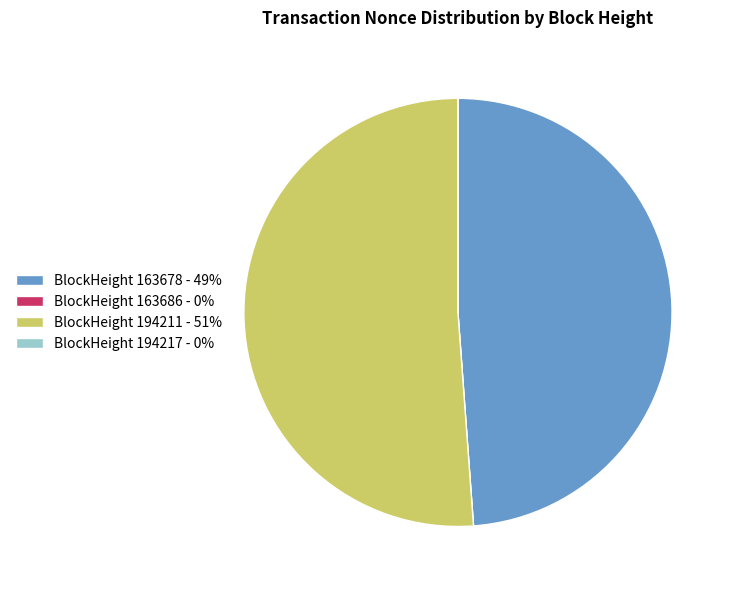

The BlockHeight 194211 - 51% slice represents 51% of the pie. True or false?

True